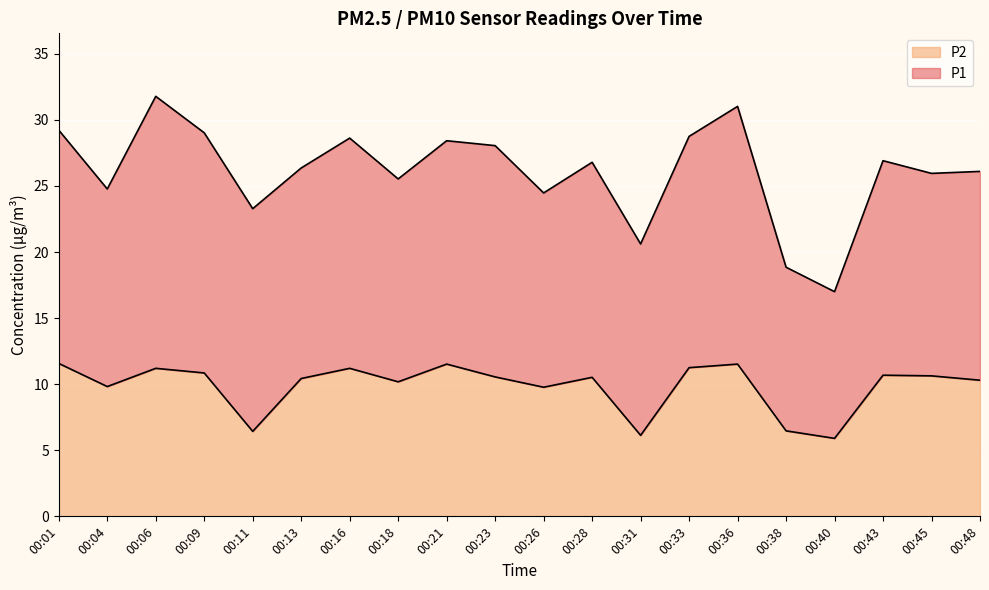

At which label does the data first exceed 10?

00:01